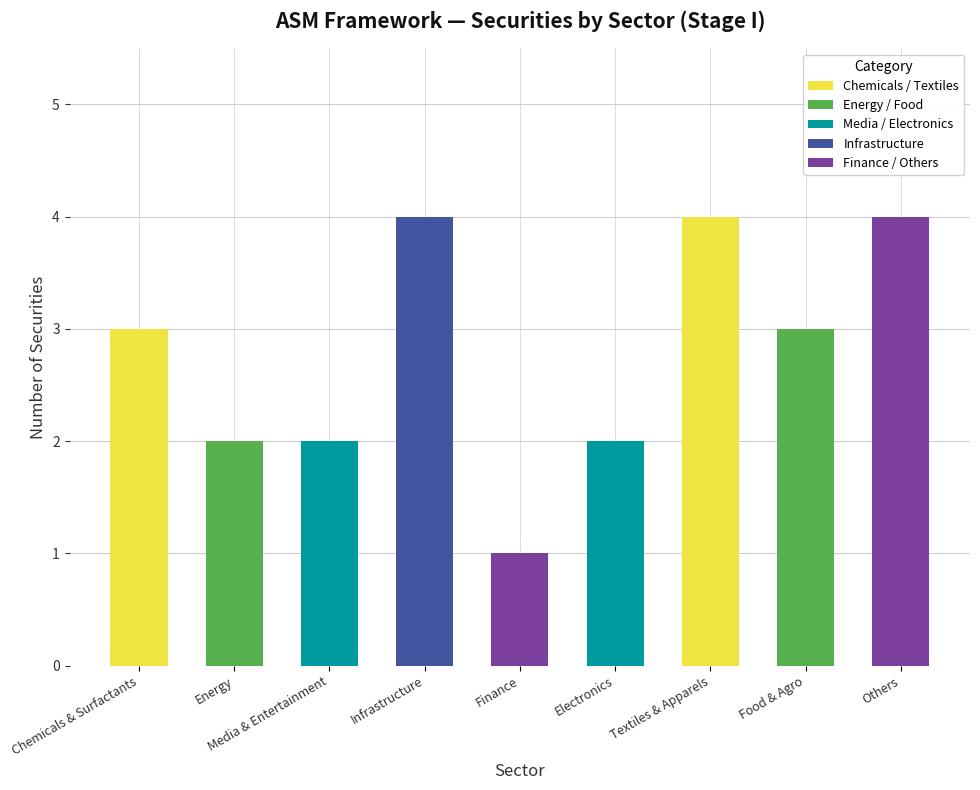

What is the label of the 6th bar from the left?

Electronics